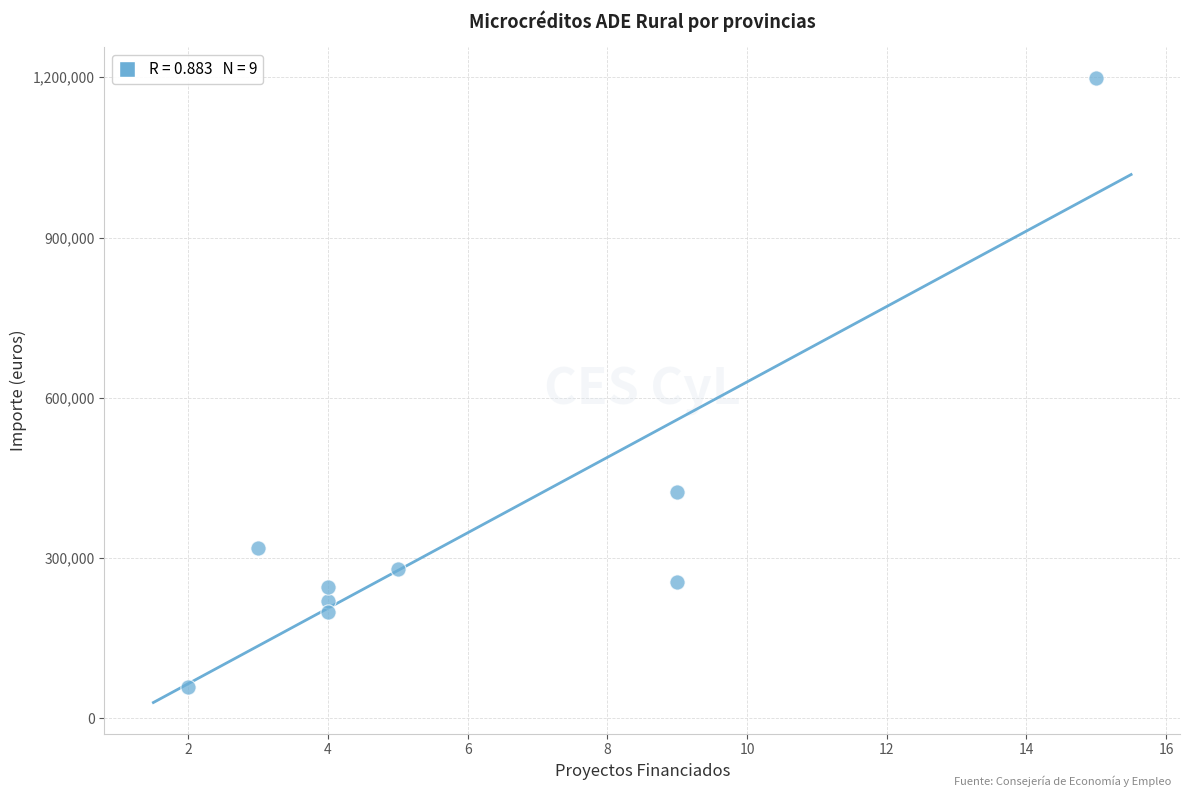

What is the average Y value?

355167